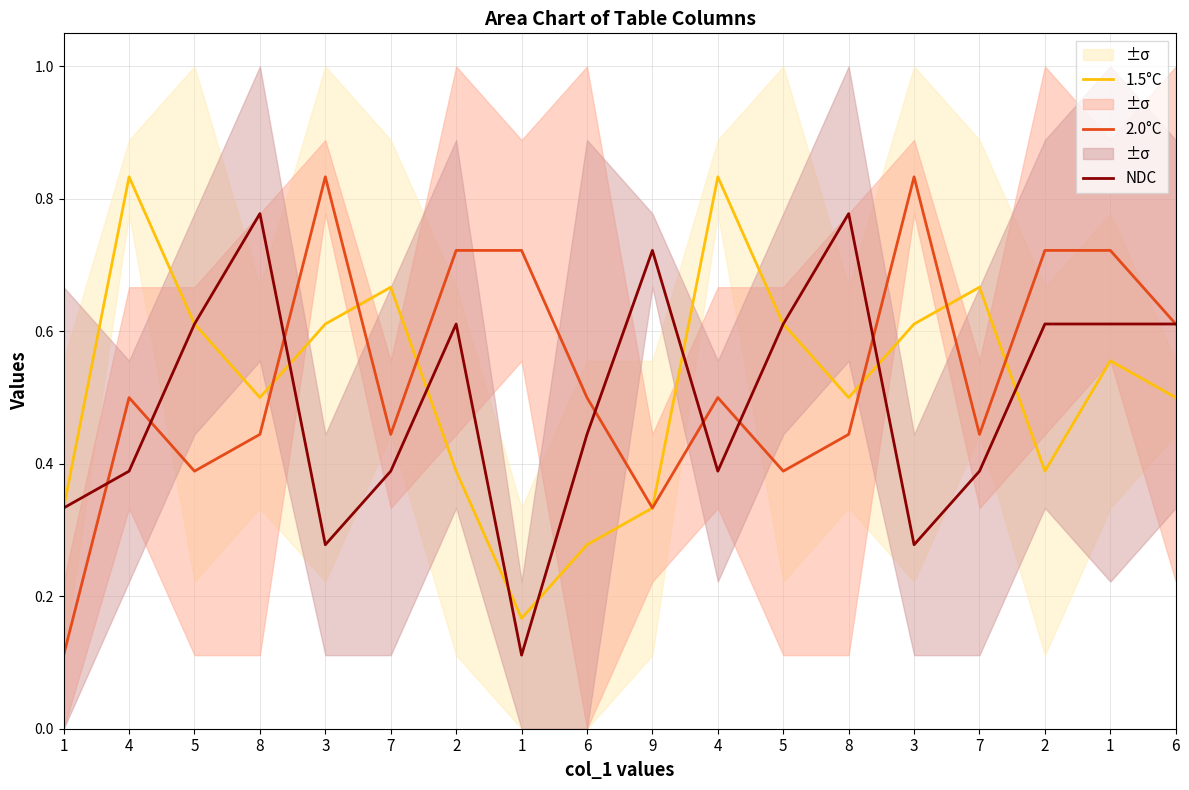

At which category does NDC reach its first local peak?

8